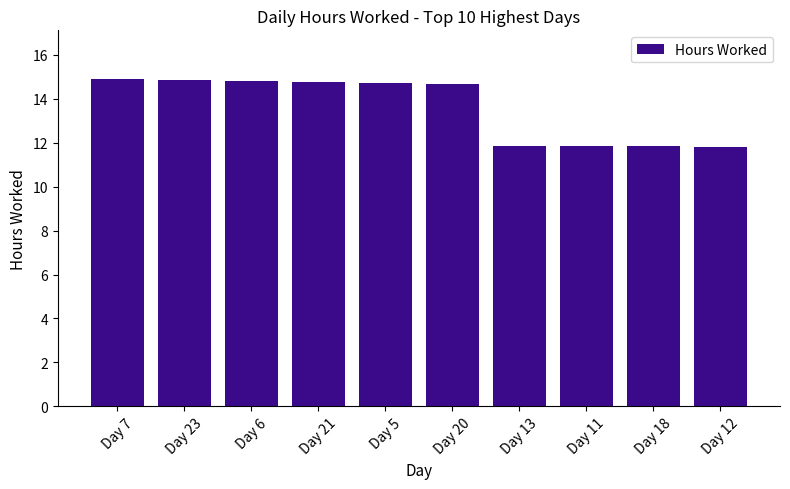

Are the bars grouped side by side (vs. stacked)?

No